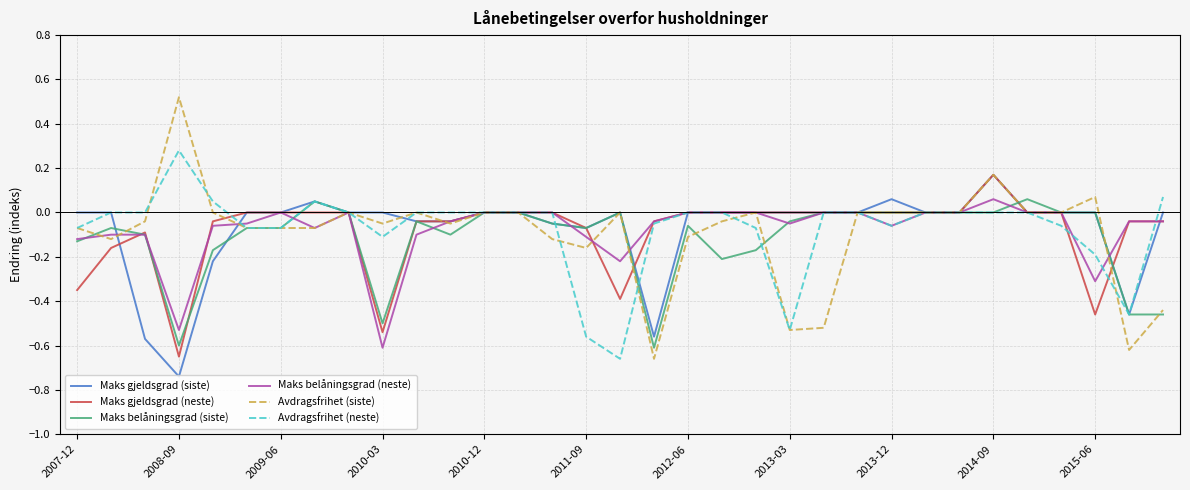

Which series has the largest range (max minus min)?

Avdragsfrihet (siste)